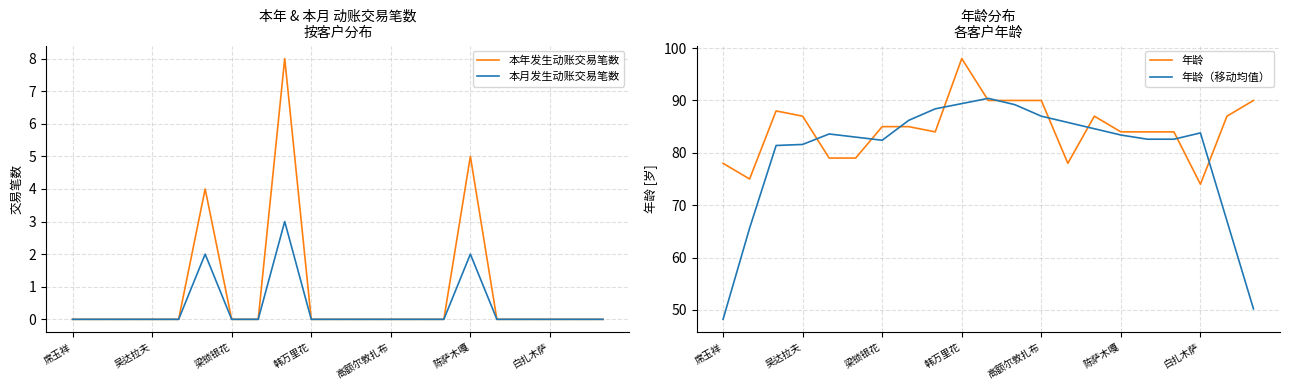

True or false: 本月发生动账交易笔数 has more than 0 points higher than both neighbors.

True